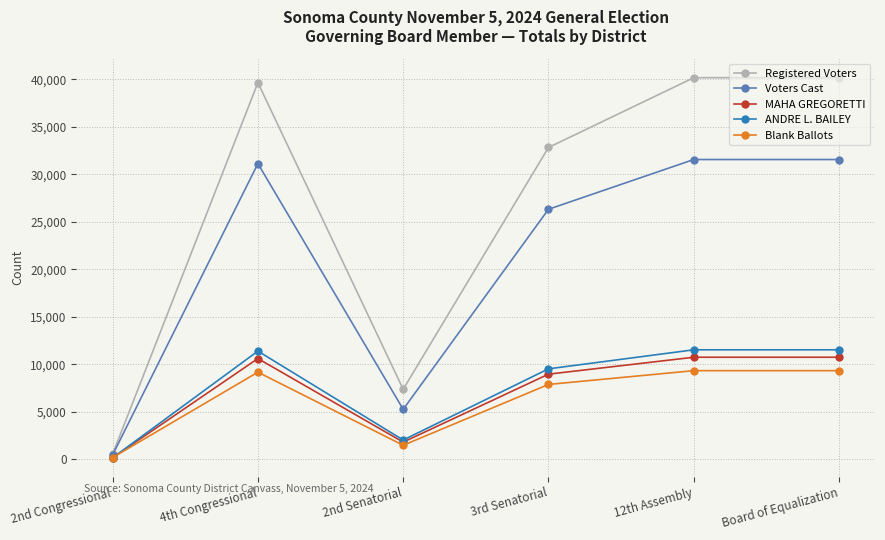

How many lines are shown in the chart?

5